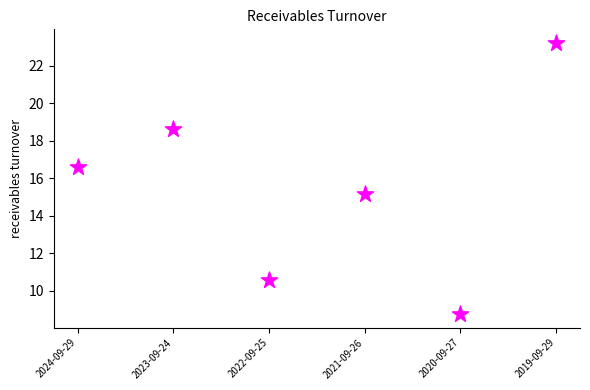

What Y value in the scatter plot is closest to 15?

15.2